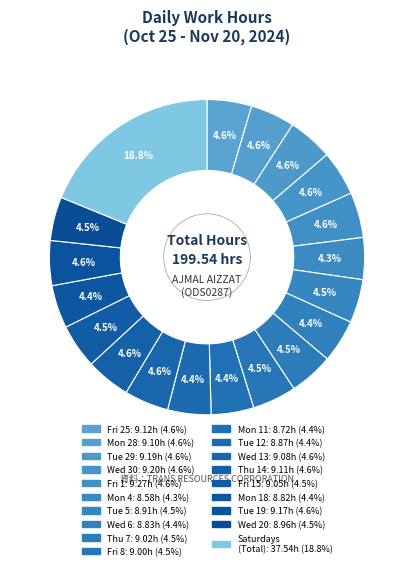

Between Sat 26 and Wed 30, which is larger?

Sat 26